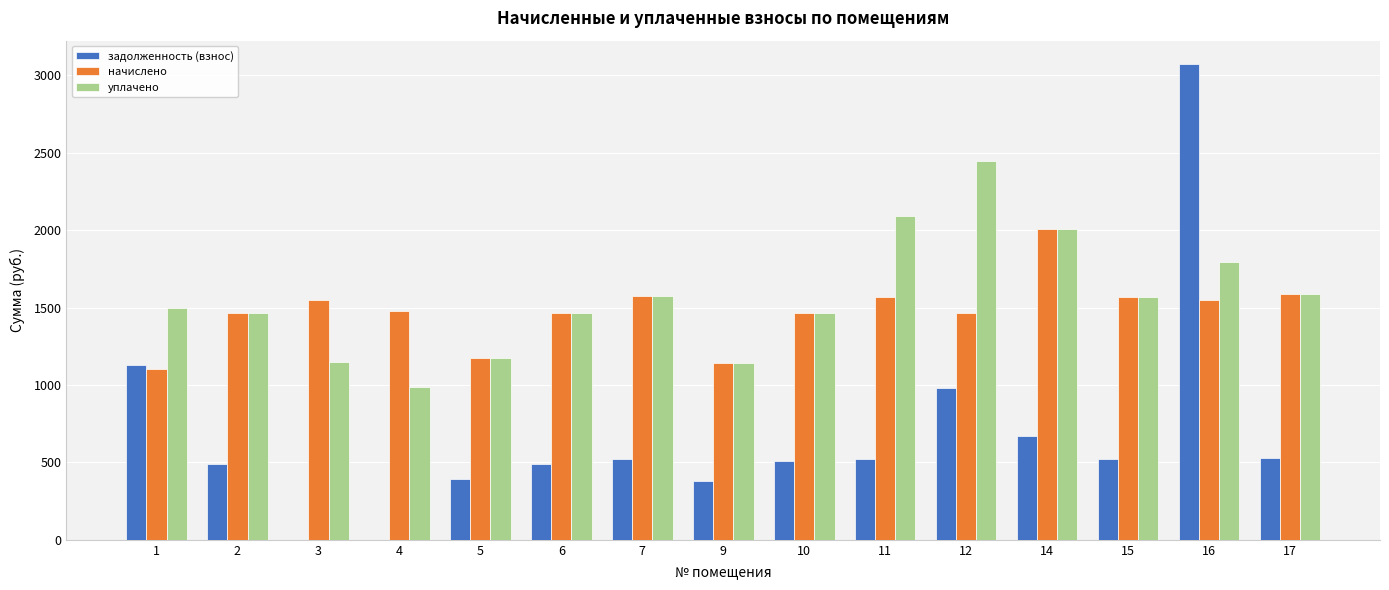

The value of уплачено at 7 is 322.7. True or false?

False